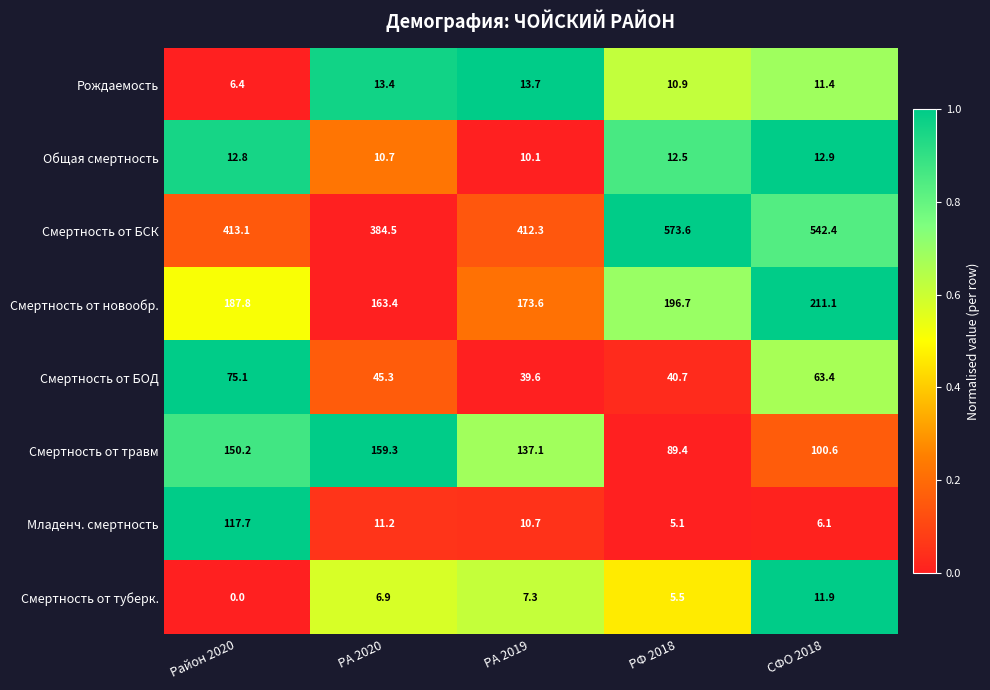

List the series in order of their peak value, lowest first.

Смертность от туберк., Общая смертность, Рождаемость, Смертность от БОД, Младенч. смертность, Смертность от травм, Смертность от новообр., Смертность от БСК